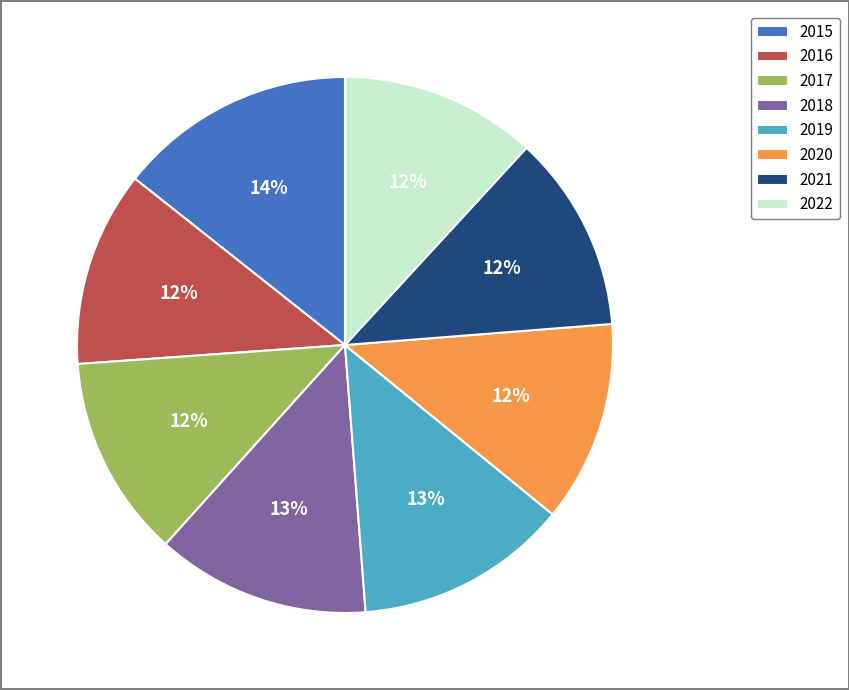

Is it true that 2017 is 26% of the pie?

False